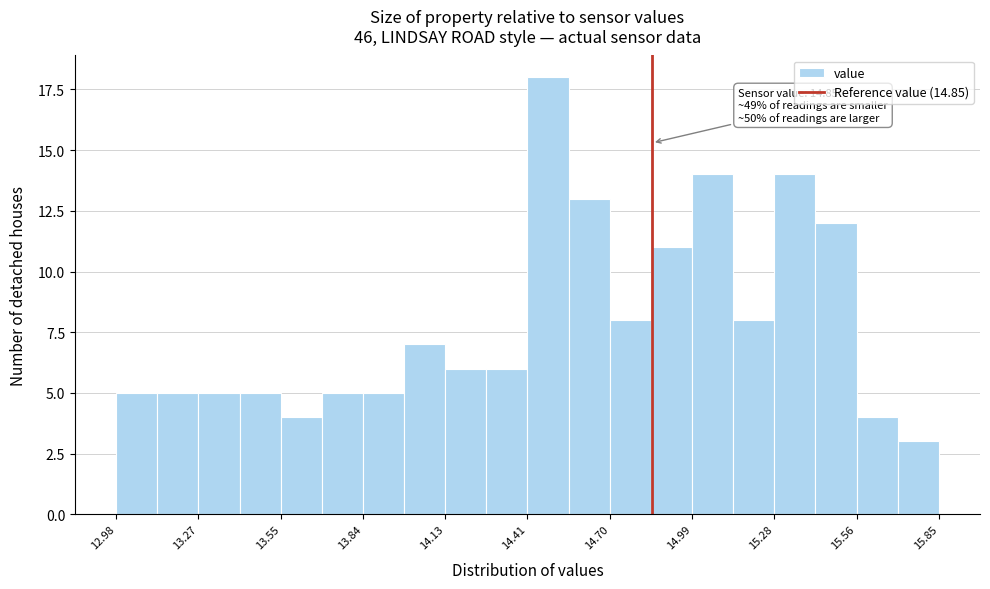

Read against the x-axis, roughly where is the centre of the tallest bar?

14.50